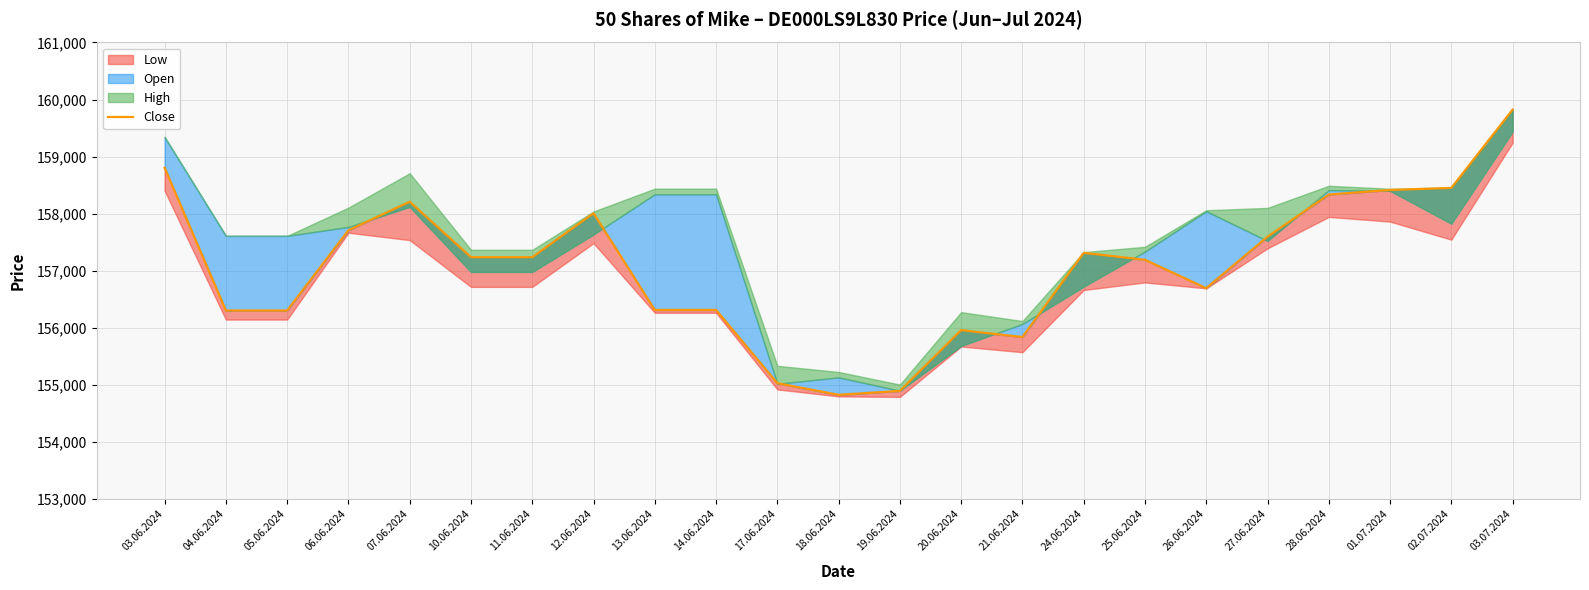

What value does the data have at 20.06.2024, to the nearest 50?

155950